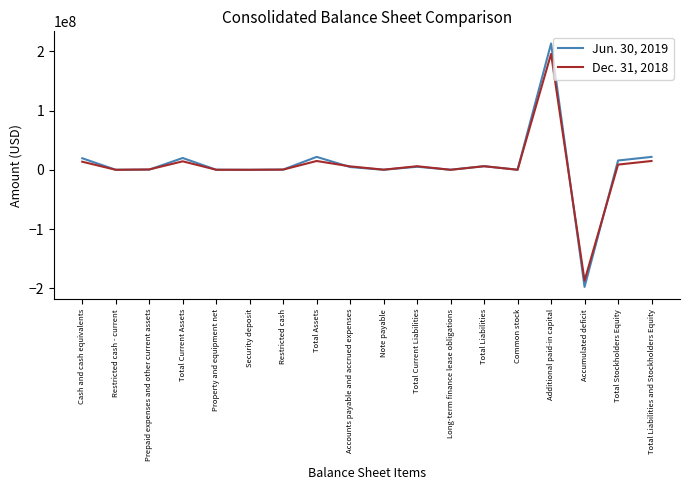

At which category is the sum across all series the highest?

Additional paid-in capital